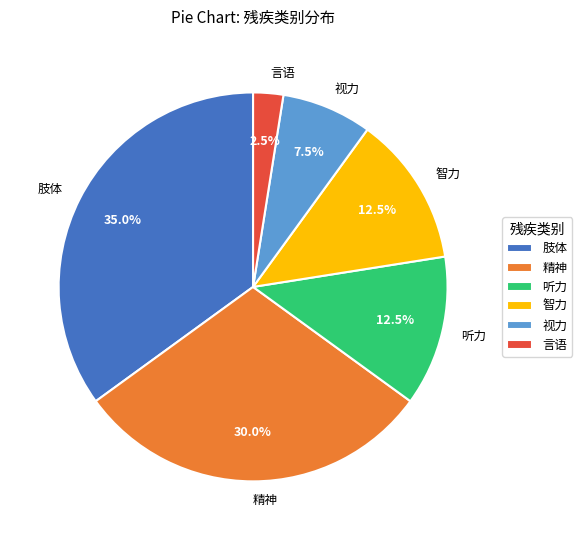

Does 言语 represent more than half of the total?

No